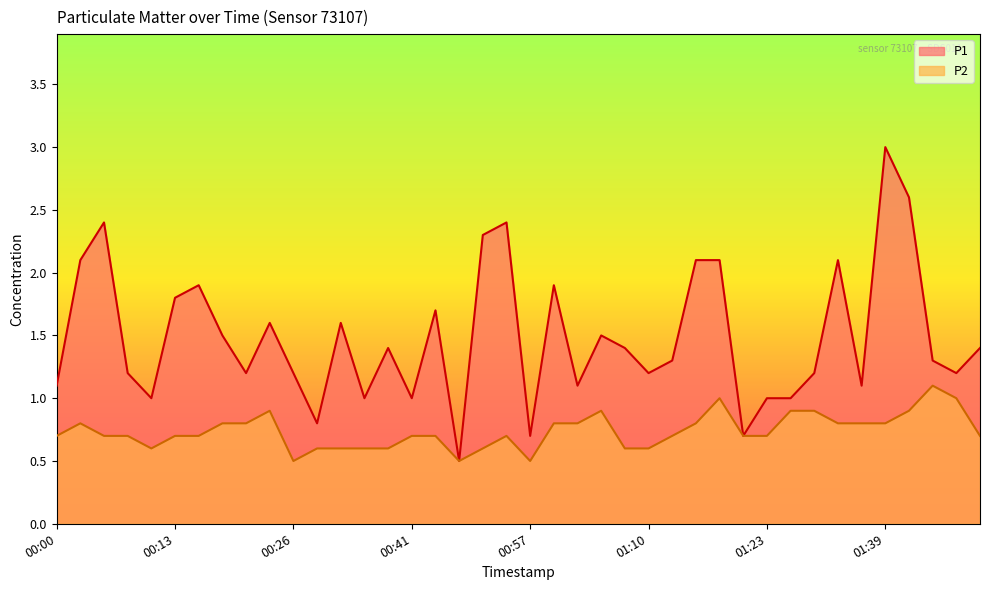

Reading left to right, what are all the values shown in this chart?

P1: 1.1	2.1	2.4	1.2	1.0	1.8	1.9	1.5	1.2	1.6	1.2	0.8	1.6	1.0	1.4	1.0	1.7	0.5	2.3	2.4	0.7	1.9	1.1	1.5	1.4	1.2	1.3	2.1	2.1	0.7	1.0	1.0	1.2	2.1	1.1	3.0	2.6	1.3	1.2	1.4
P2: 0.7	0.8	0.7	0.7	0.6	0.7	0.7	0.8	0.8	0.9	0.5	0.6	0.6	0.6	0.6	0.7	0.7	0.5	0.6	0.7	0.5	0.8	0.8	0.9	0.6	0.6	0.7	0.8	1.0	0.7	0.7	0.9	0.9	0.8	0.8	0.8	0.9	1.1	1.0	0.7